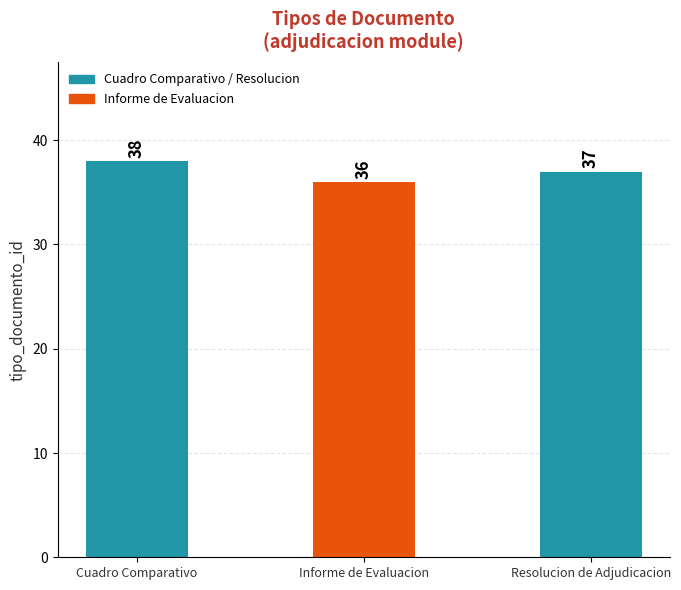

What is the average value?

37